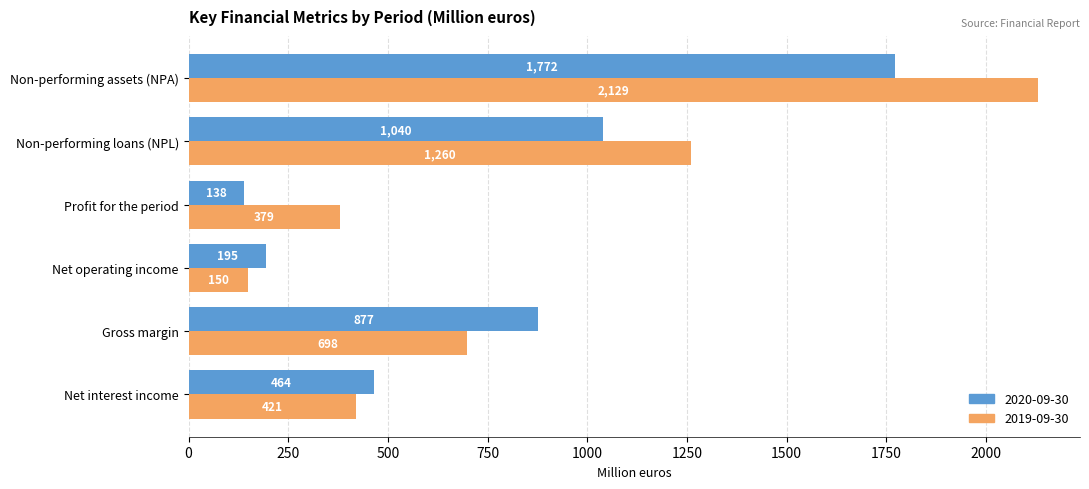

Read the 2020-09-30 value at Net operating income.

195